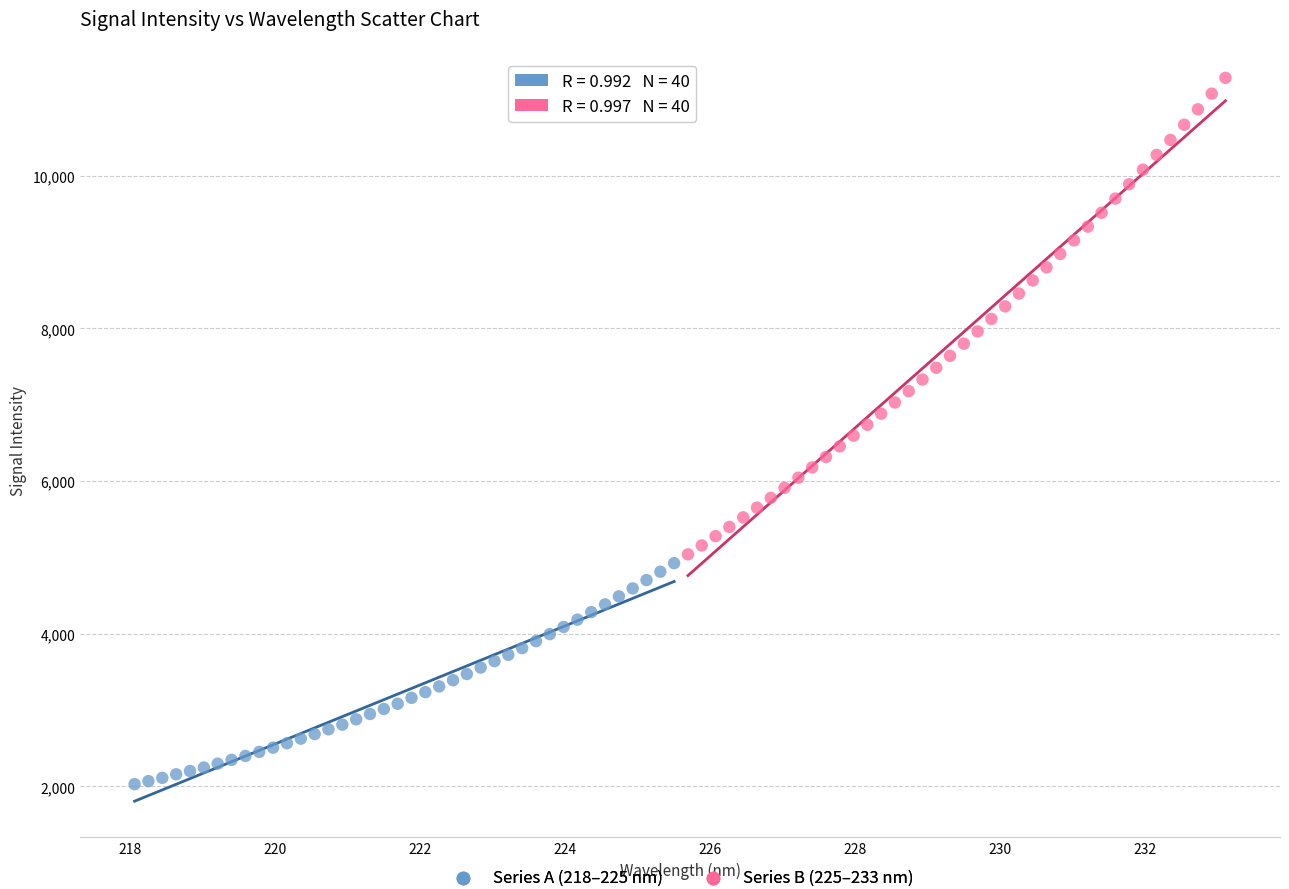

Which series reaches the minimum Y coordinate?

Series A (218–225 nm)